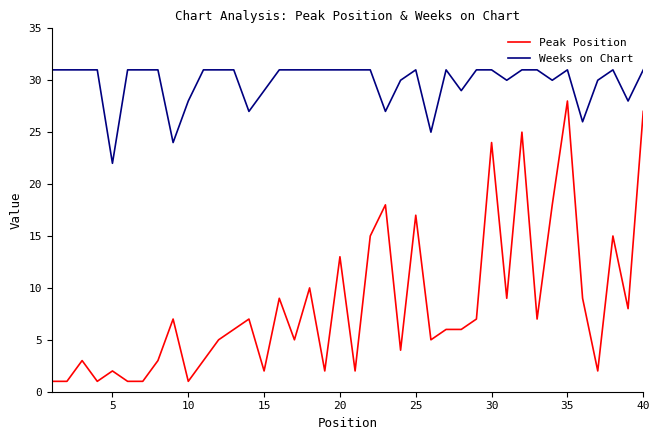

What is the maximum value shown in the chart?

31